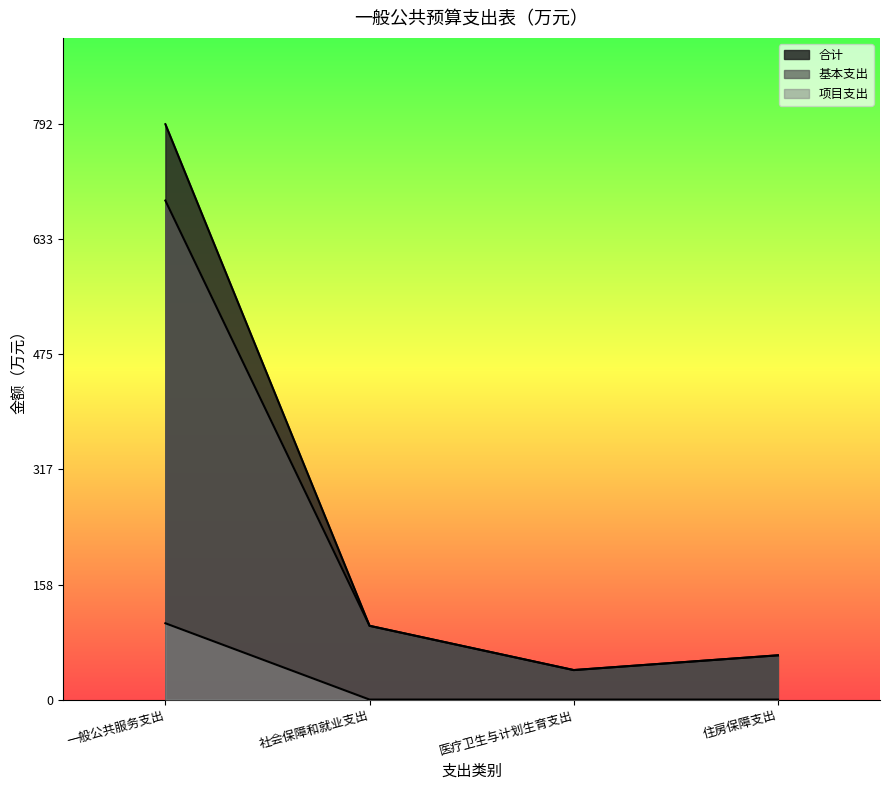

At 住房保障支出, list the series in order from largest to smallest.

合计, 基本支出, 项目支出